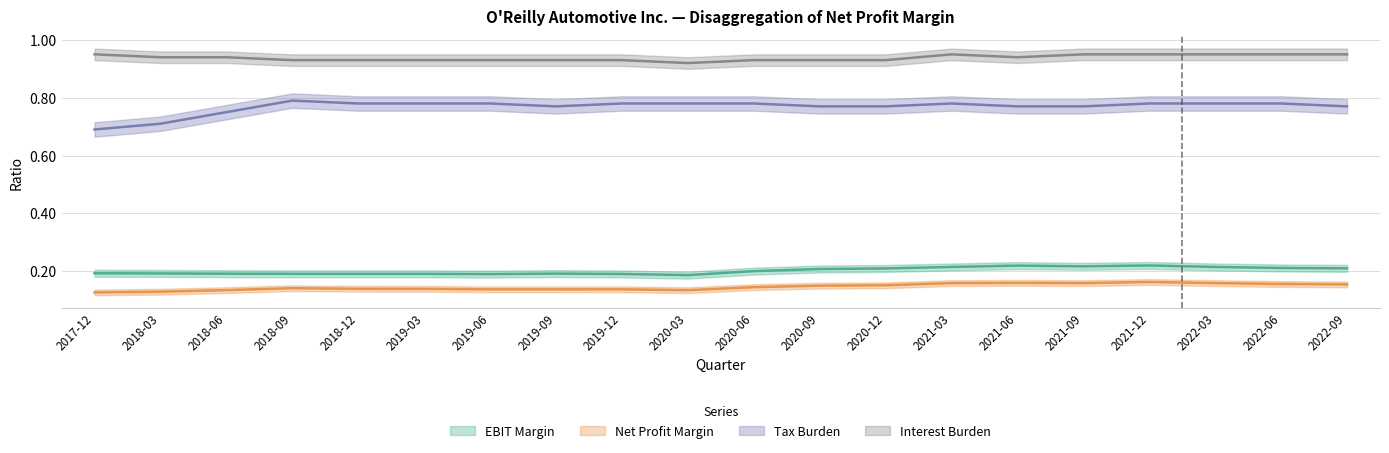

List the series in order of their peak value, lowest first.

Net Profit Margin, EBIT Margin, Tax Burden, Interest Burden